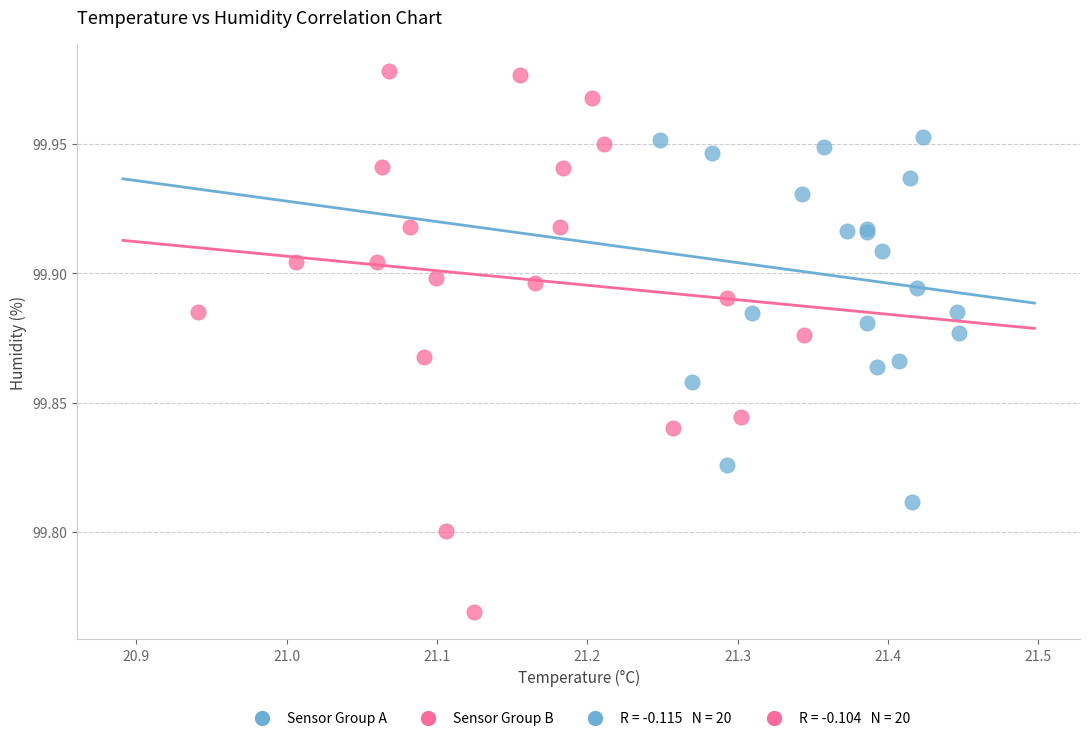

Which series contains the lowest Y value?

Sensor Group B